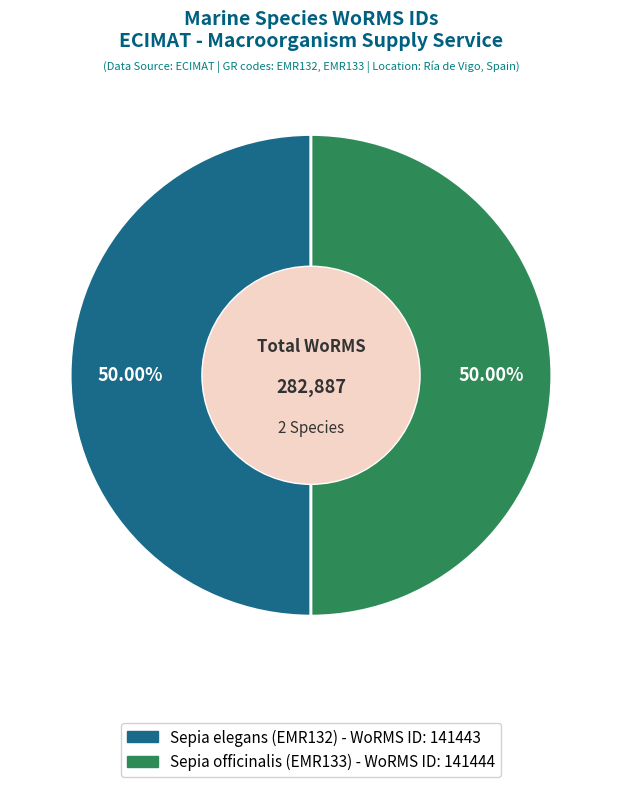

To the nearest percent, what percentage of the pie is Sepia elegans (EMR132)?

50%